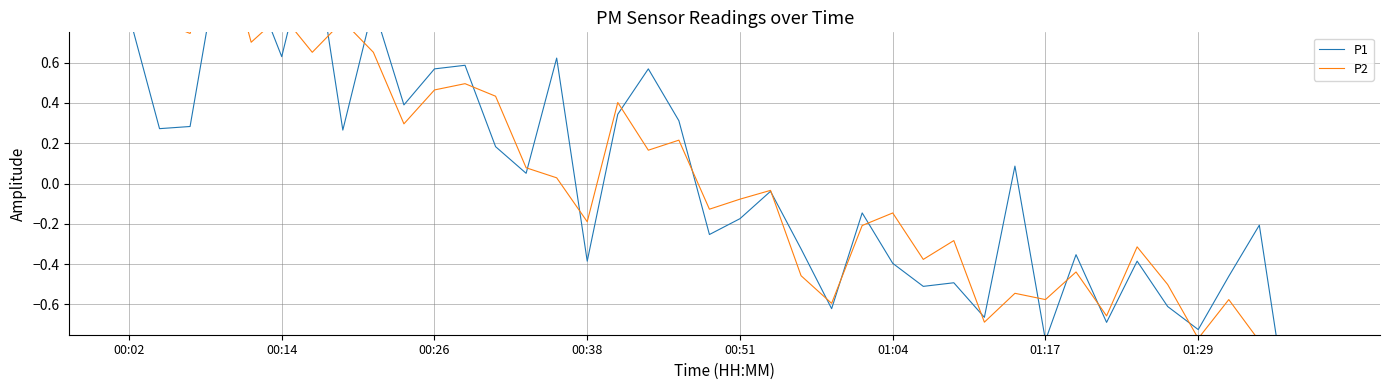

How many lines are shown in the chart?

2